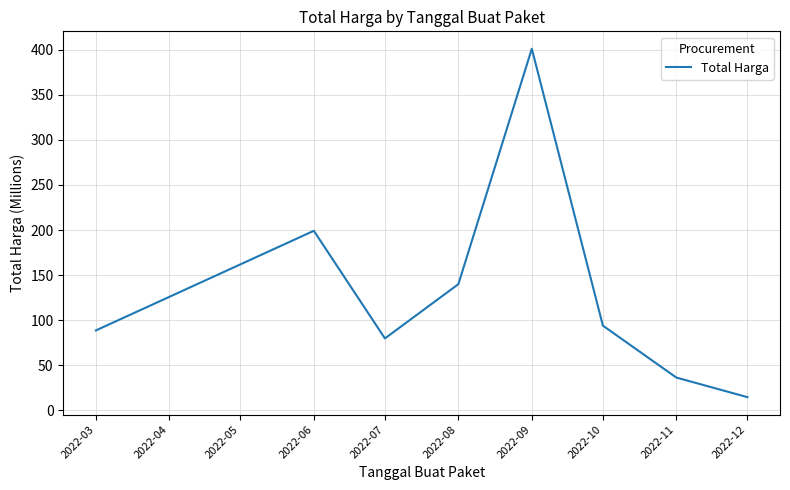

Approximately how many times larger is the value at 2022-03 compared to 2022-09?

0.2